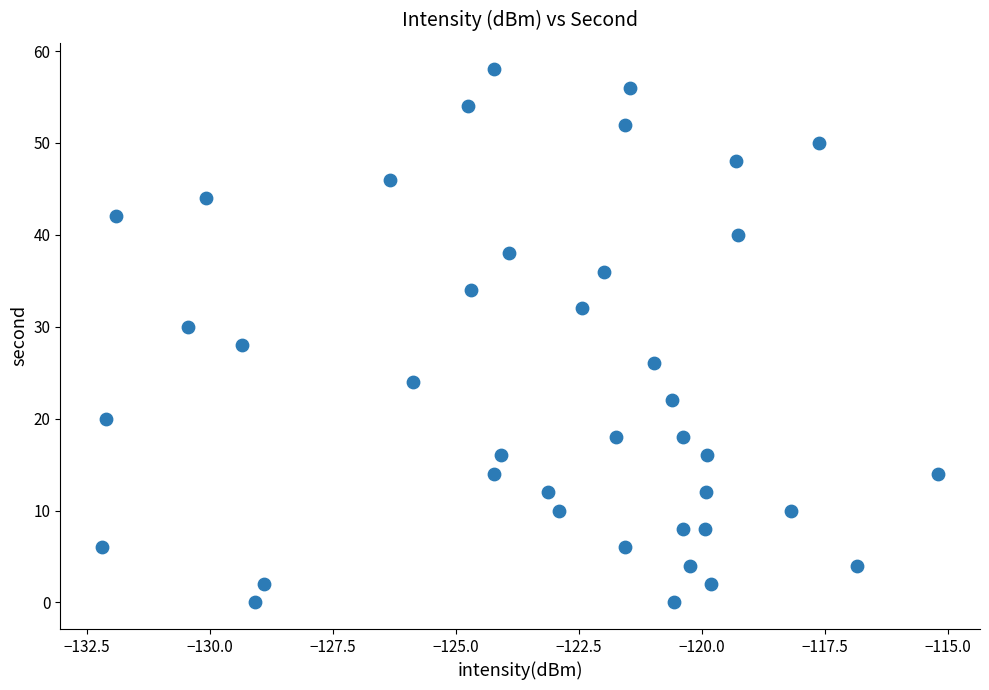

What is the range of Y values (max minus min)?

58